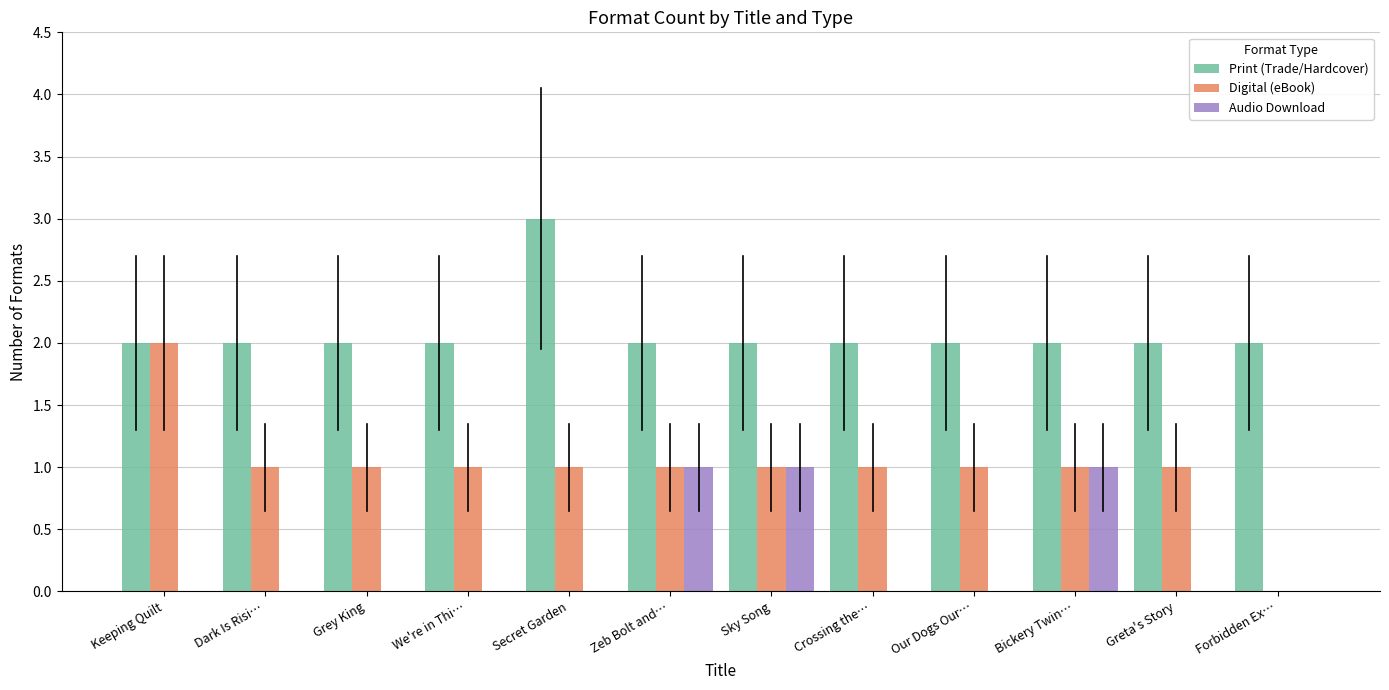

Reading left to right, transcribe all the data shown in this chart.

Print (Trade/Hardcover): 2	2	2	2	3	2	2	2	2	2	2	2
Digital (eBook): 2	1	1	1	1	1	1	1	1	1	1	0
Audio Download: 0	0	0	0	0	1	1	0	0	1	0	0